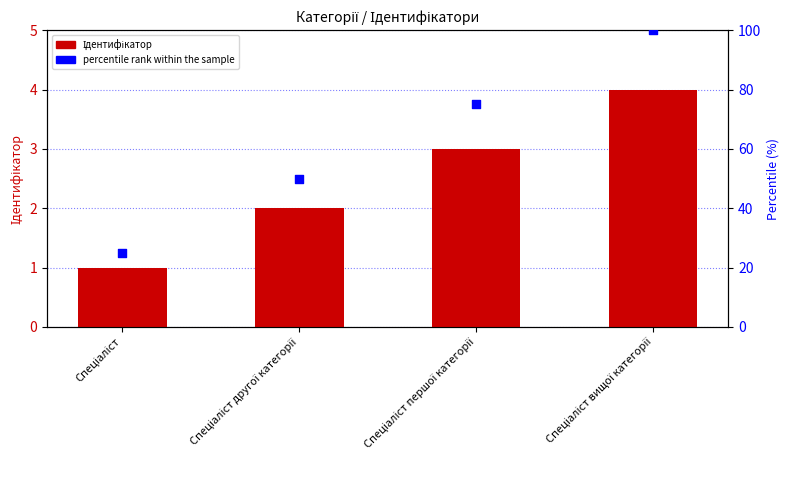

Which series reaches the minimum Y coordinate?

Ідентифікатор